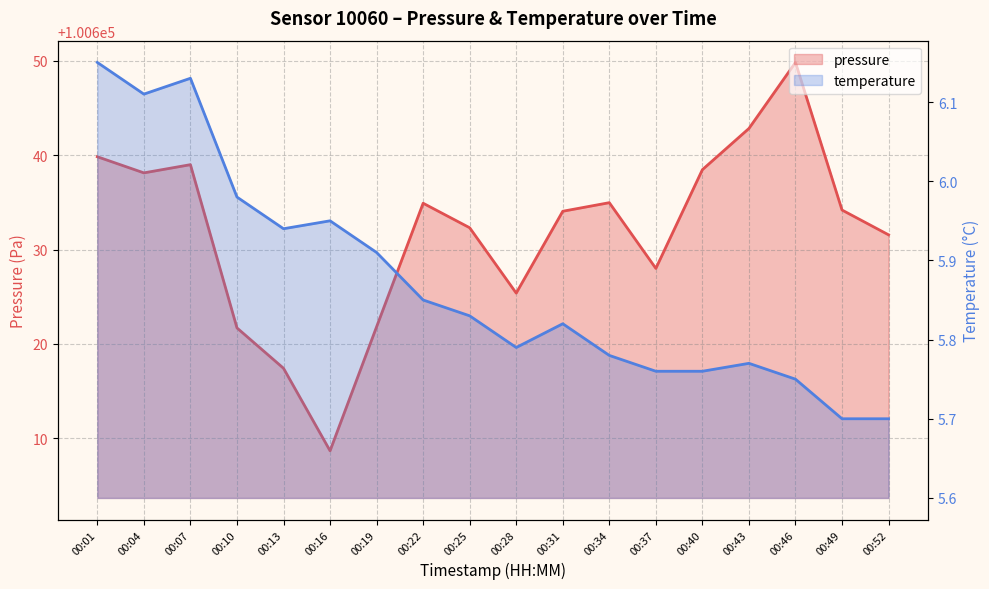

True or false: pressure and temperature cross at least once.

False